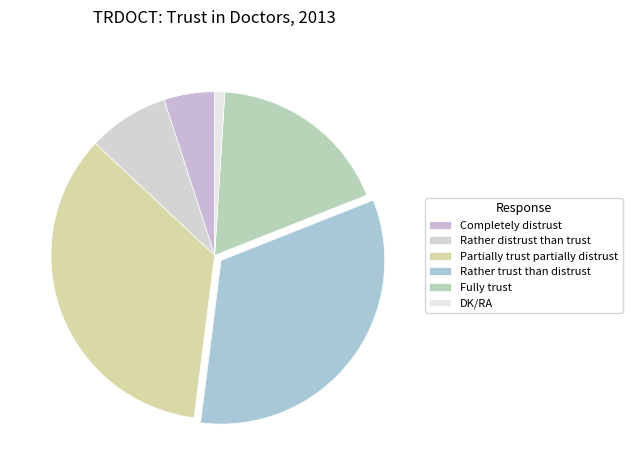

How many segments does this pie chart have?

6